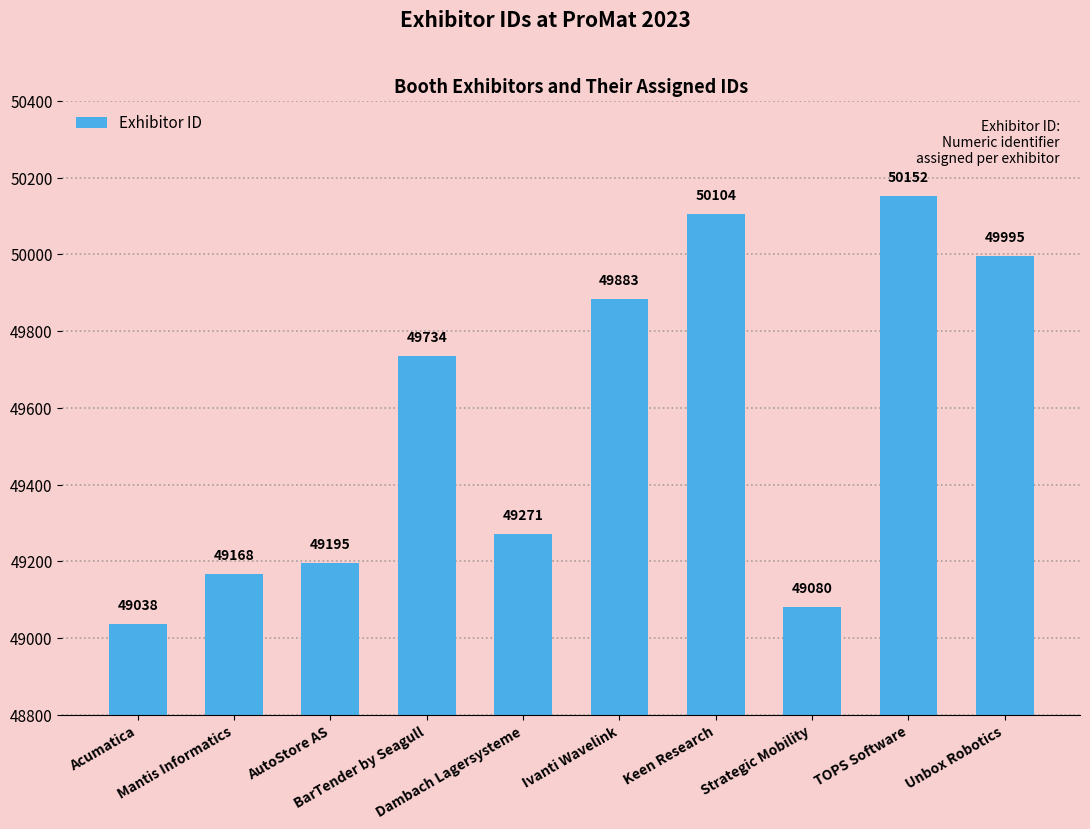

Is it true that the value at Dambach Lagersysteme is 49271?

True